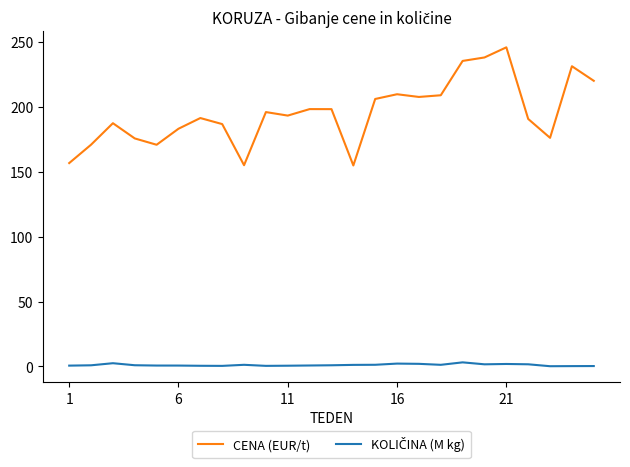

Which series has the widest spread of values?

CENA (EUR/t)